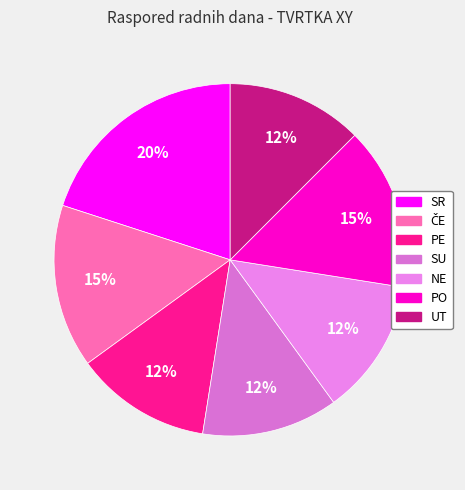

What percentage is NOT represented by SU?

87.5%